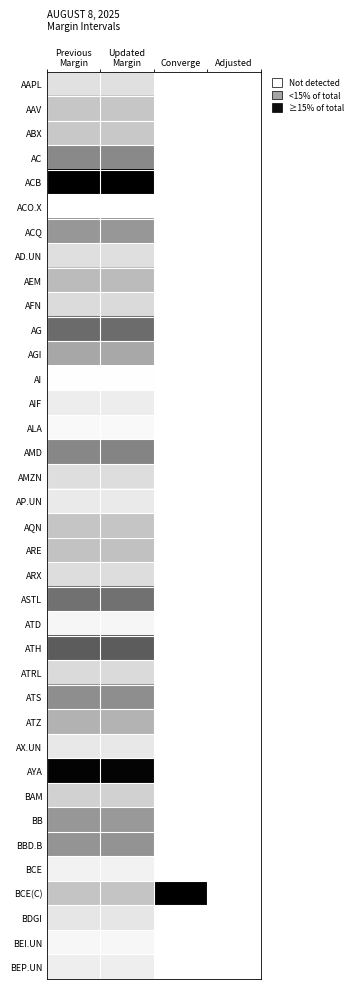

At Updated Margin, list the series in order from smallest to largest.

ACO.X, AI, ALA, BEI.UN, ATD, BCE, BEP.UN, AIF, AP.UN, AX.UN, BDGI, AAPL, AD.UN, AMZN, ARX, ATRL, AFN, BAM, ABX, AAV, AQN, BCE(C), ARE, AEM, ATZ, AGI, BB, ACQ, BBD.B, ATS, AC, AMD, ASTL, AG, ATH, AYA, ACB